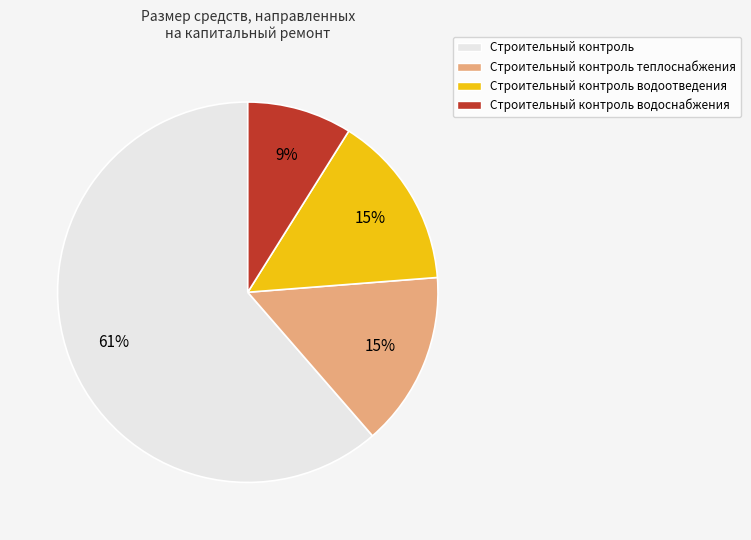

How many segments does this pie chart have?

4